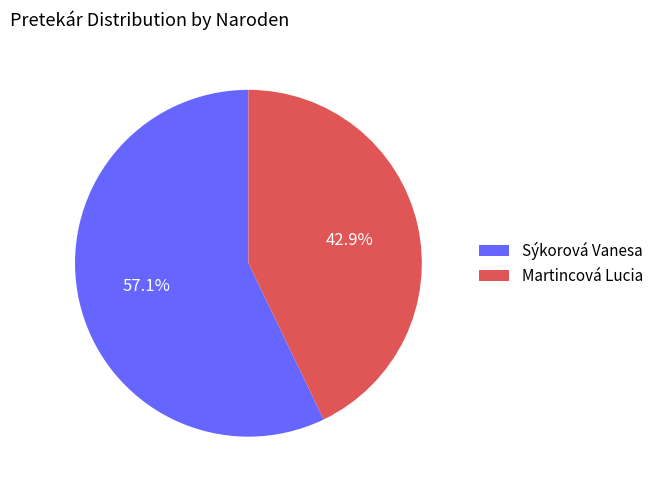

To the nearest percent, what portion does Martincová Lucia represent?

43%